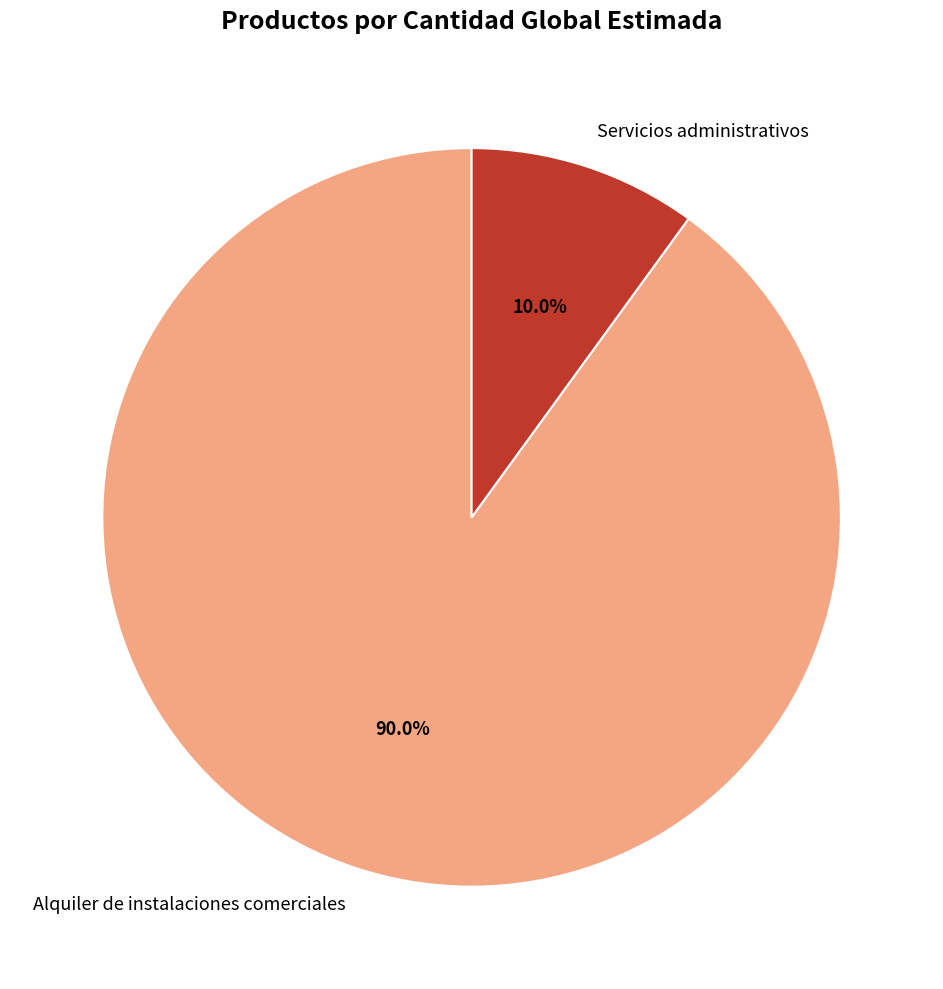

Approximately how many times larger is the value at Alquiler de instalaciones comerciales compared to Servicios administrativos?

9.0